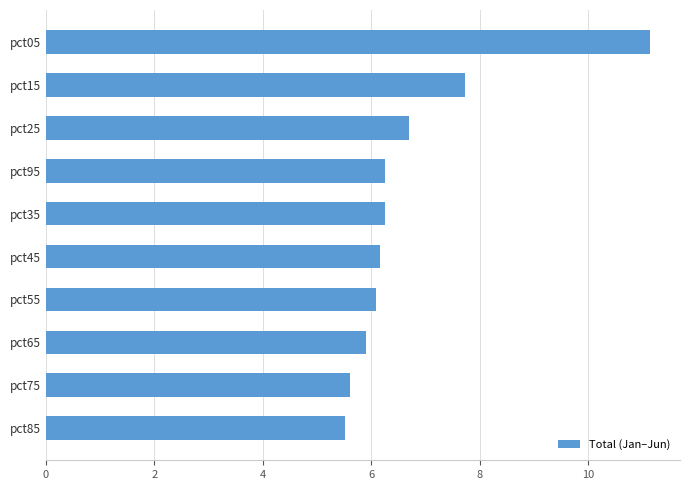

Where is the data nearest to the value 8?

pct15